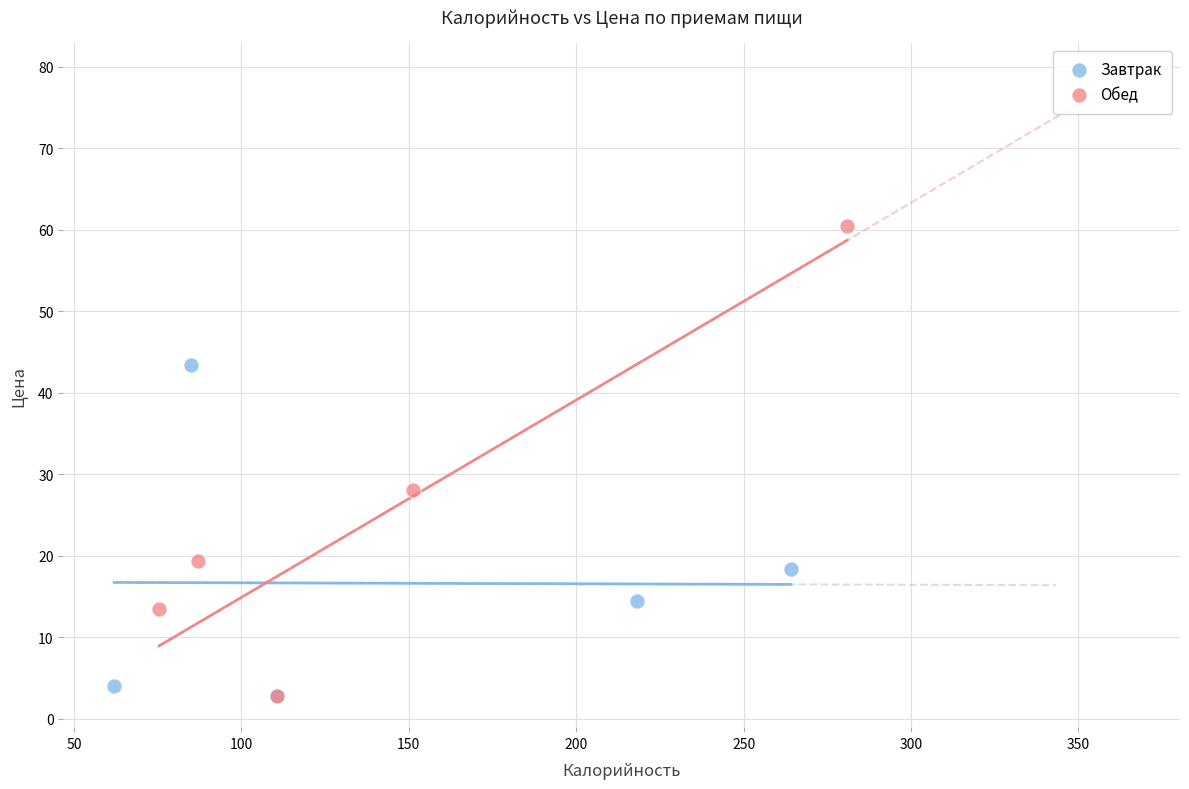

Which series contains the highest Y value?

Обед